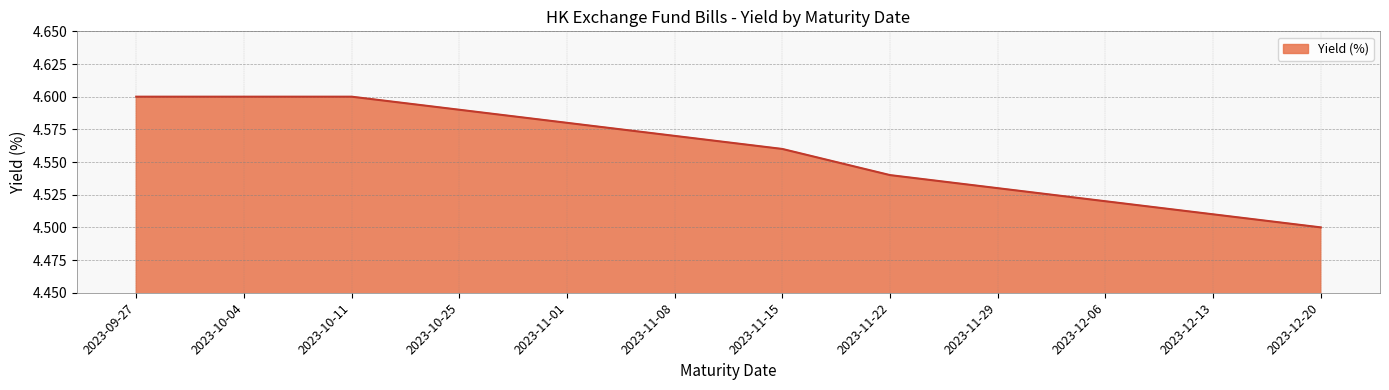

Which label corresponds to the smallest value in the chart?

2023-12-20